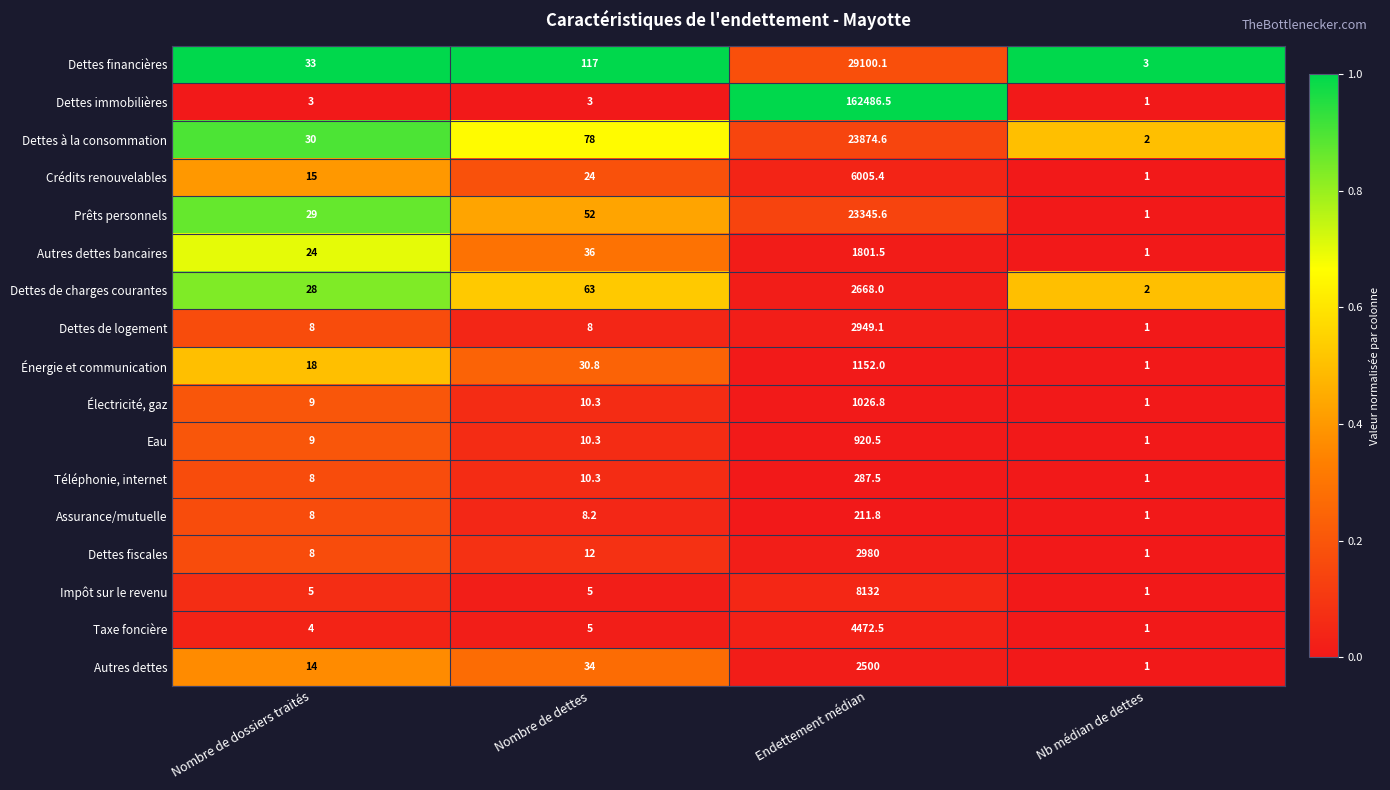

True or false: Dettes de logement has a value of 5.5 at Nombre de dettes.

False